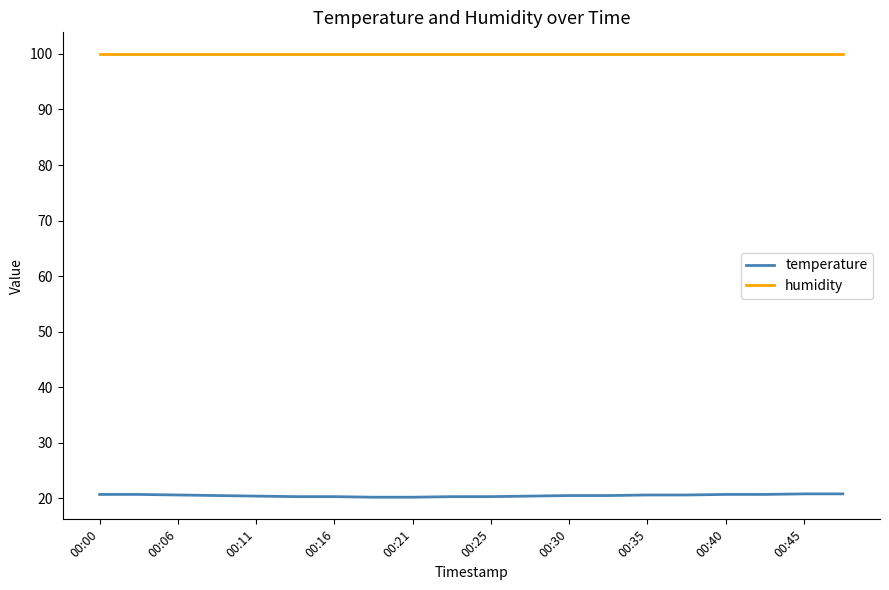

List the series in order of their peak value, highest first.

humidity, temperature